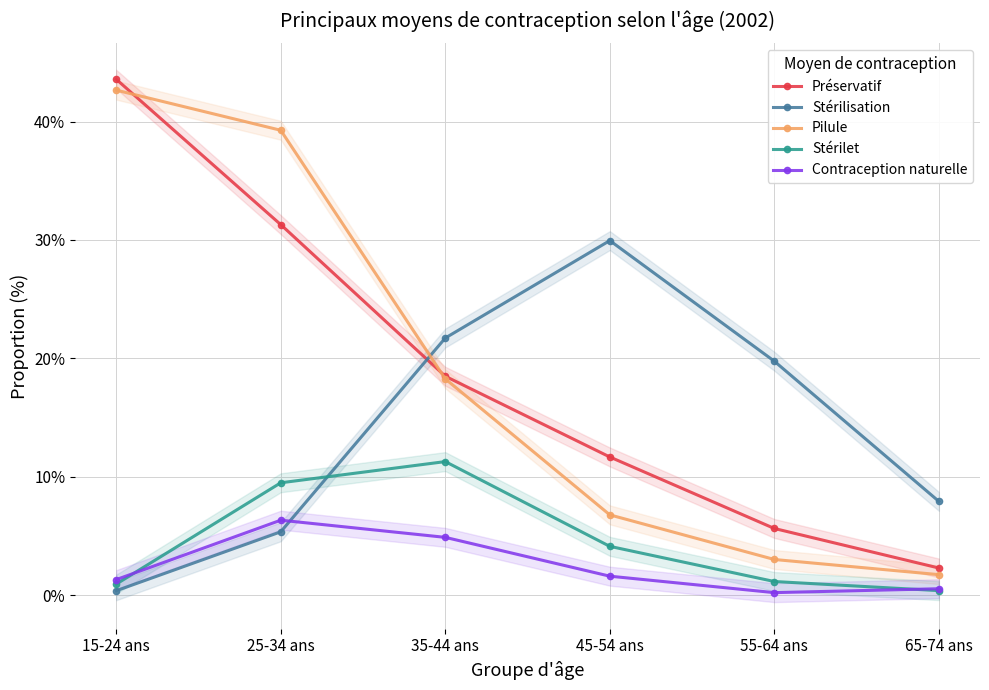

What is the value of the Stérilisation point at the 4th from the left?

29.9